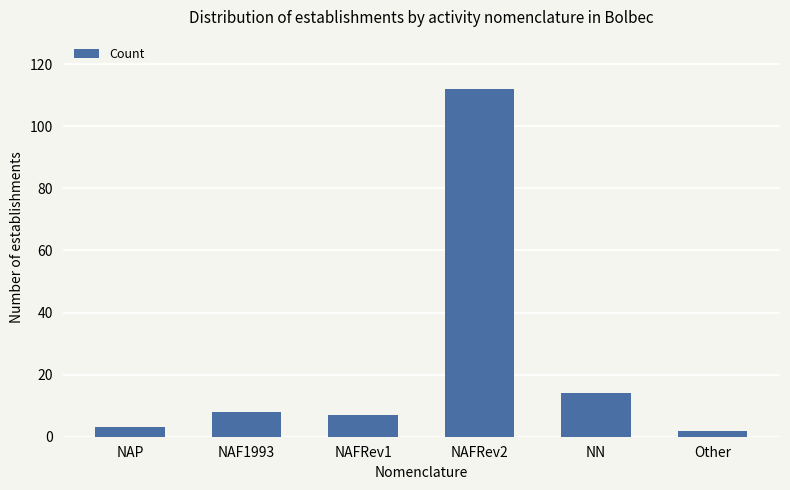

How many bars are there in total?

6